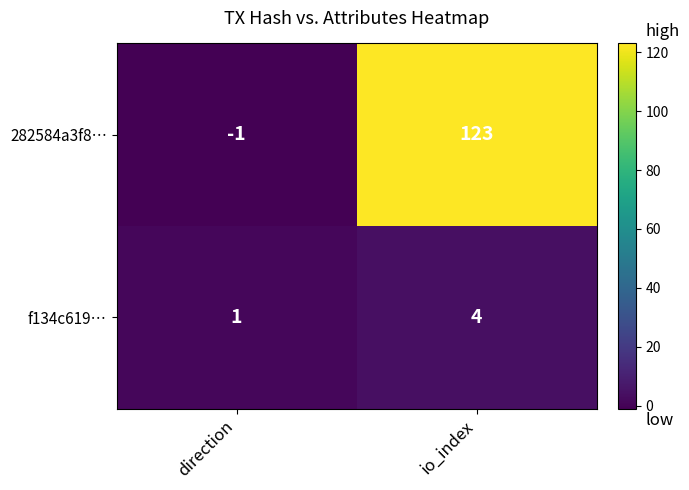

How many series are shown in this chart?

2